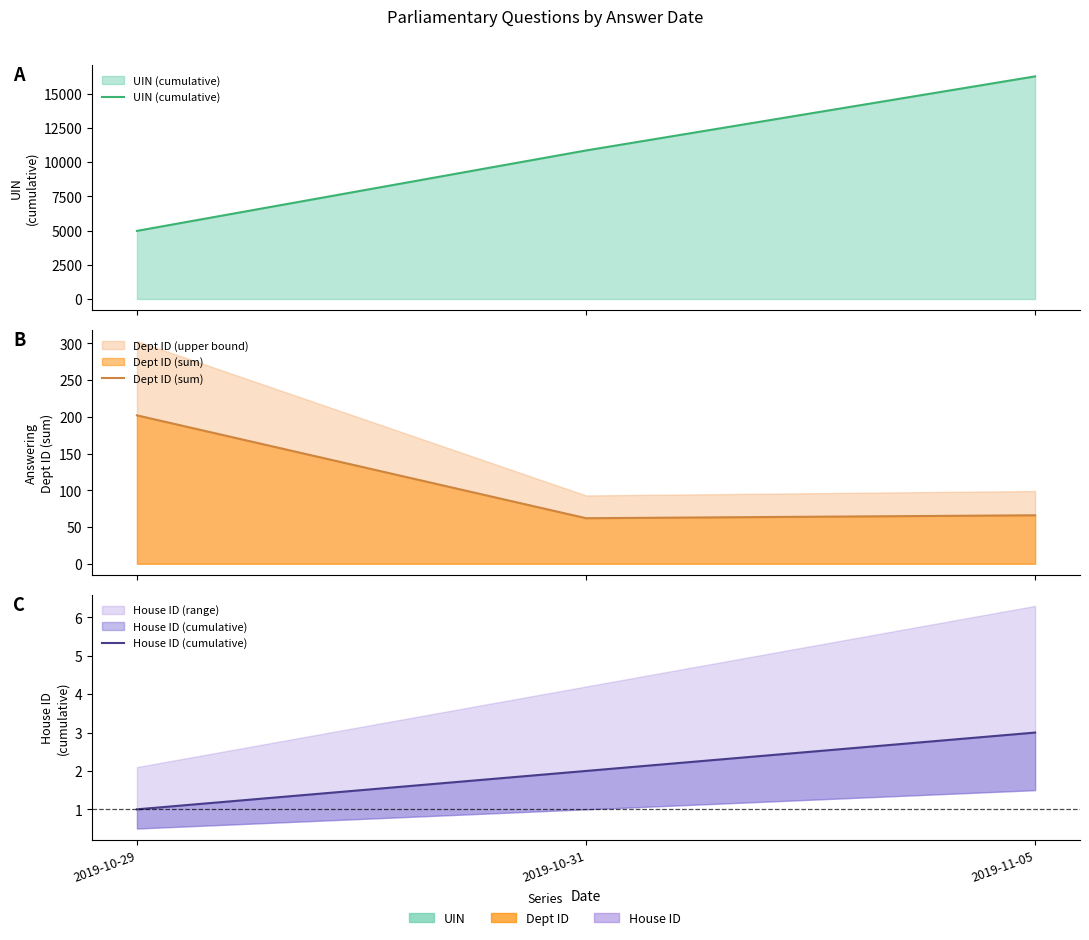

Reading left to right, transcribe all the data shown in this chart.

UIN (cumulative): 4979	10855	16268
Dept ID (sum): 202	62	66
House ID (cumulative): 1	2	3